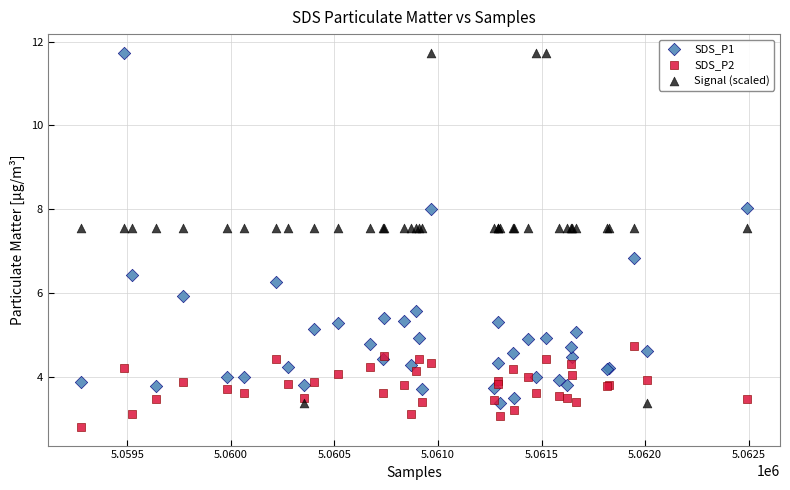

In the SDS_P1 series, what Y value is closest to 7?

6.8